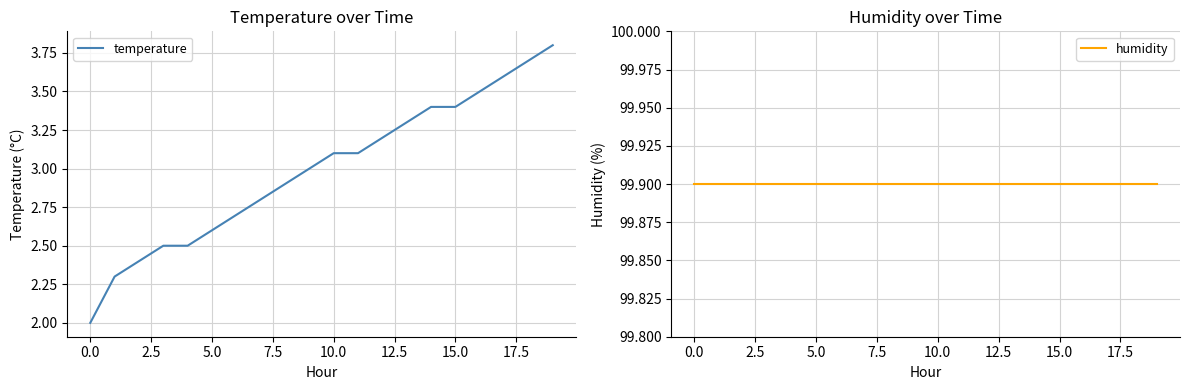

What is the sum of all humidity values?

1998.0